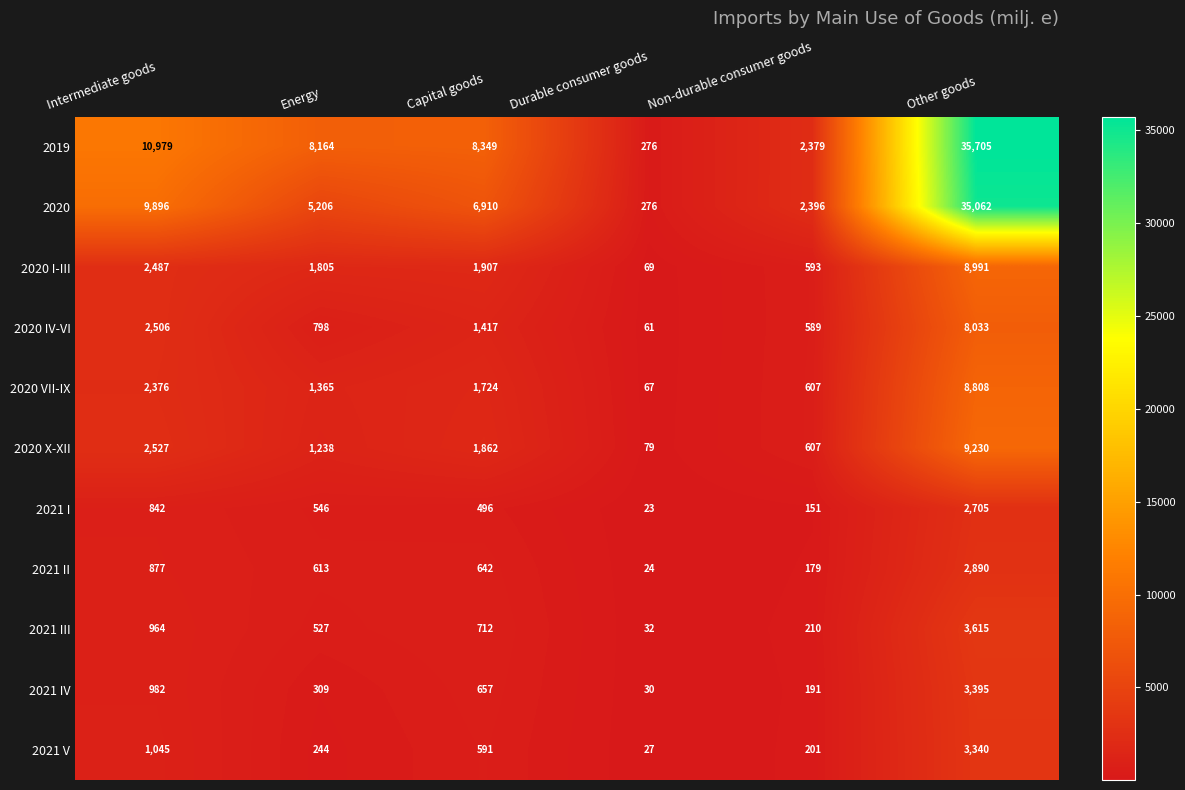

At which category is the sum across all series the highest?

Other goods